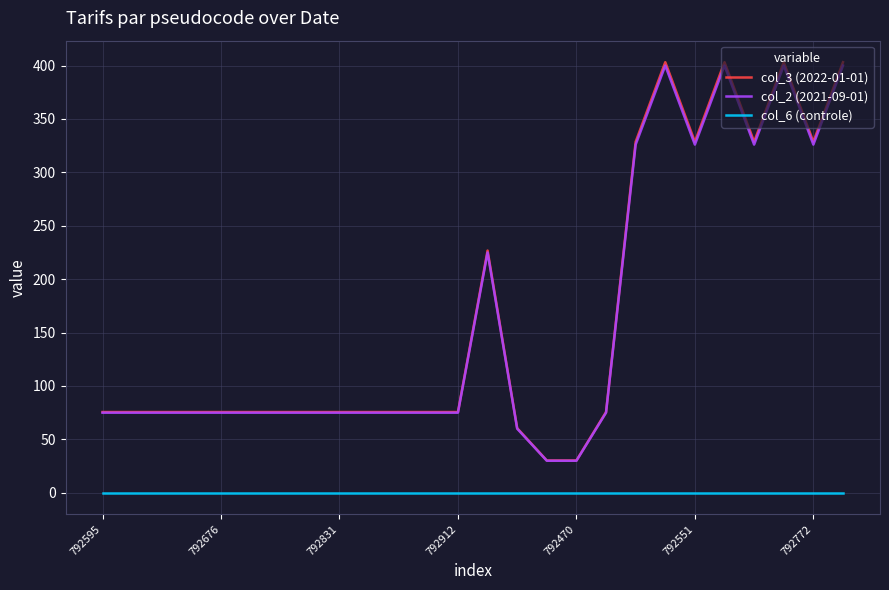

True or false: col_3 (2022-01-01) and col_6 (controle) cross at least once.

False